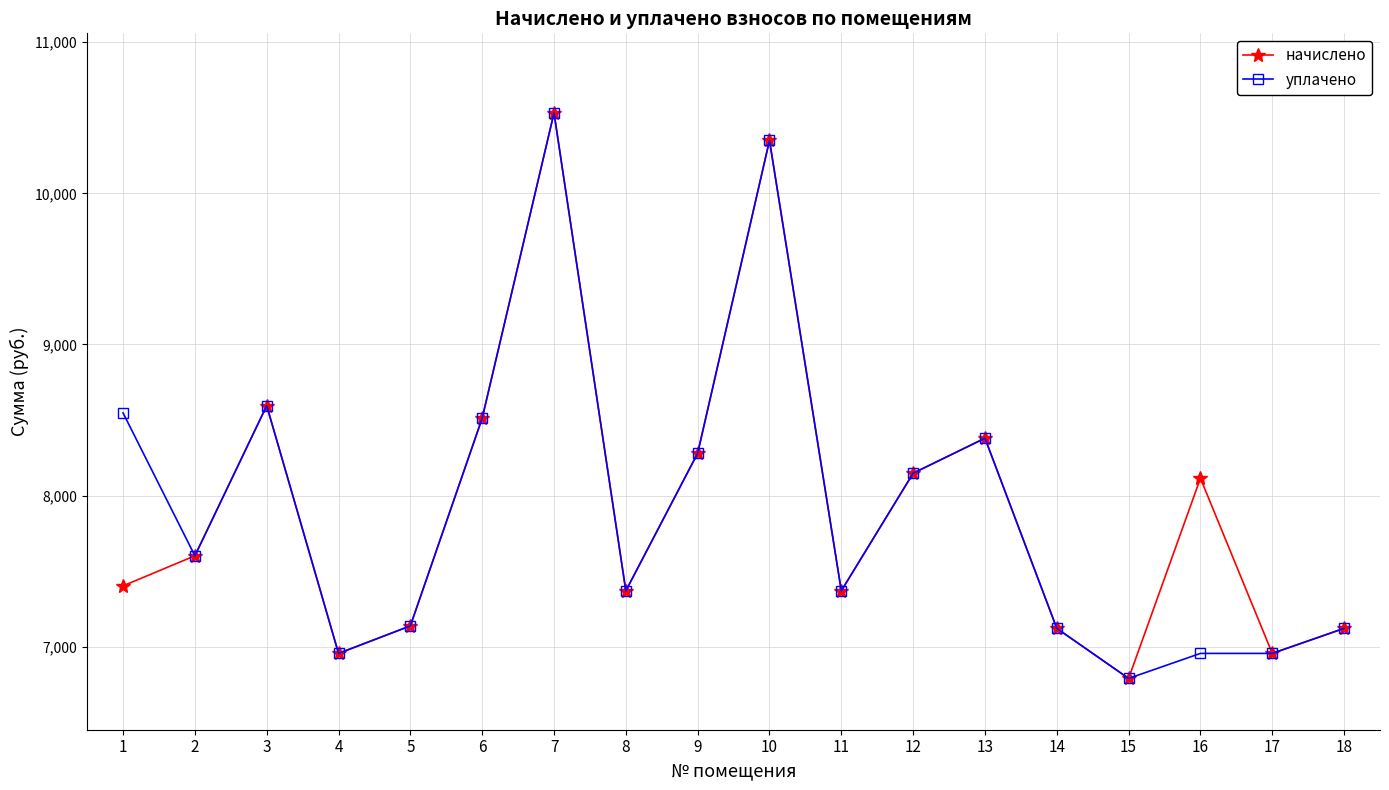

How many values in the начислено series exceed 7601?

9